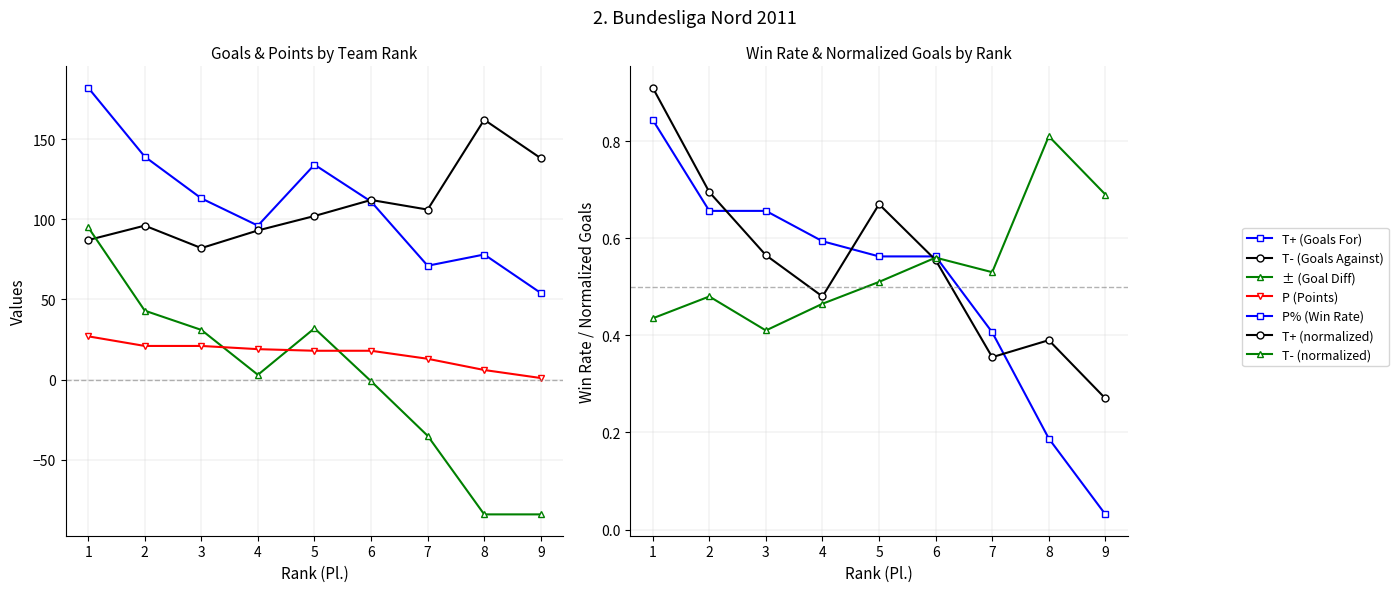

Does the chart display data point markers on the line(s)?

Yes